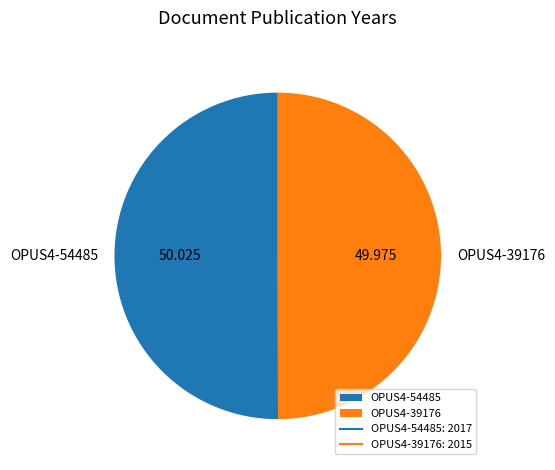

Combined, do OPUS4-39176 and OPUS4-54485 account for over 50%?

Yes